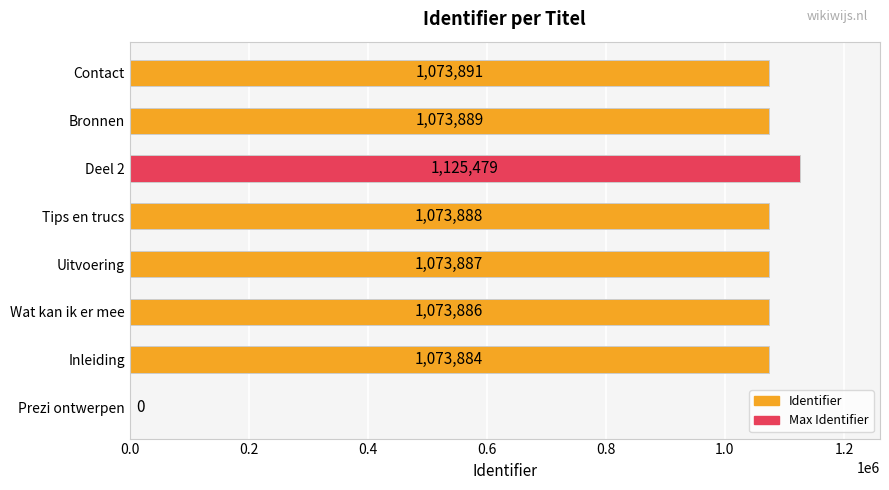

Which label corresponds to the largest value in the chart?

Deel 2